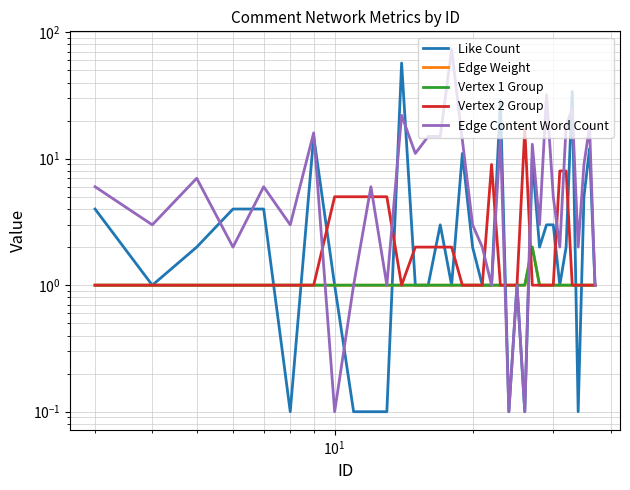

The value of Vertex 1 Group at 25 is 1.7. True or false?

False